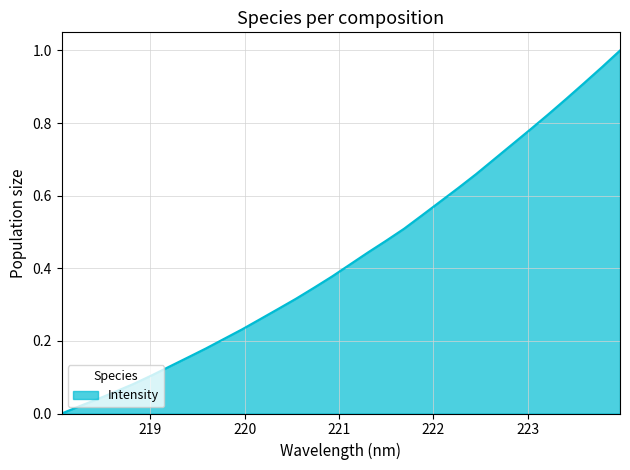

Does the chart display data point markers on the line(s)?

No